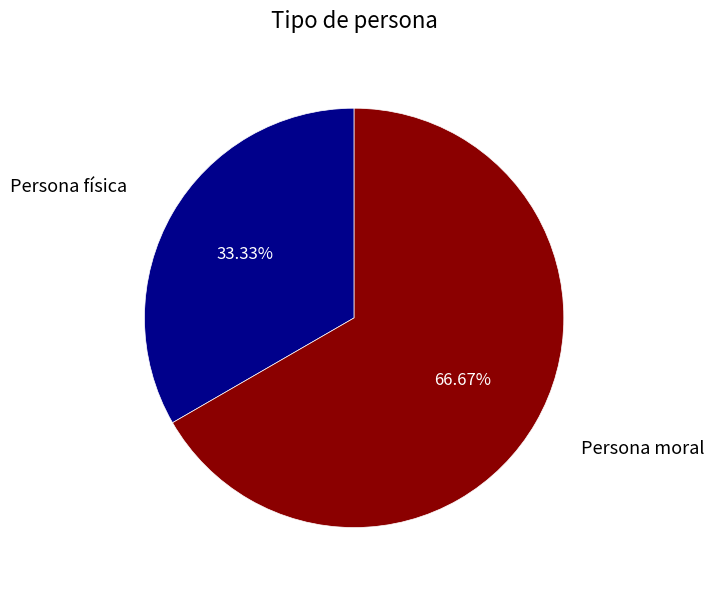

Rank the categories by value from lowest to highest.

Persona física, Persona moral